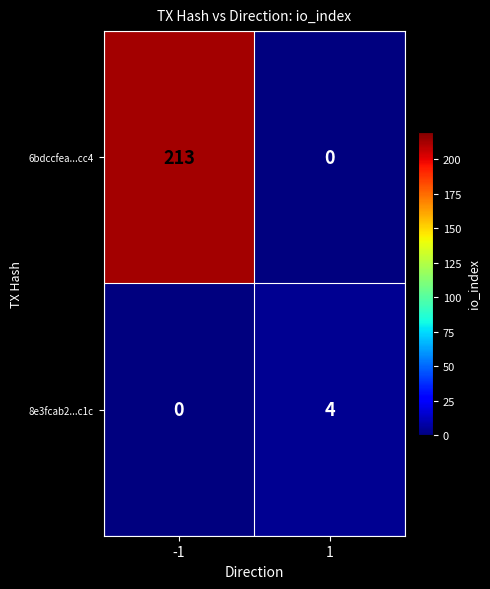

What is the spread (max minus min) of values at 1?

4